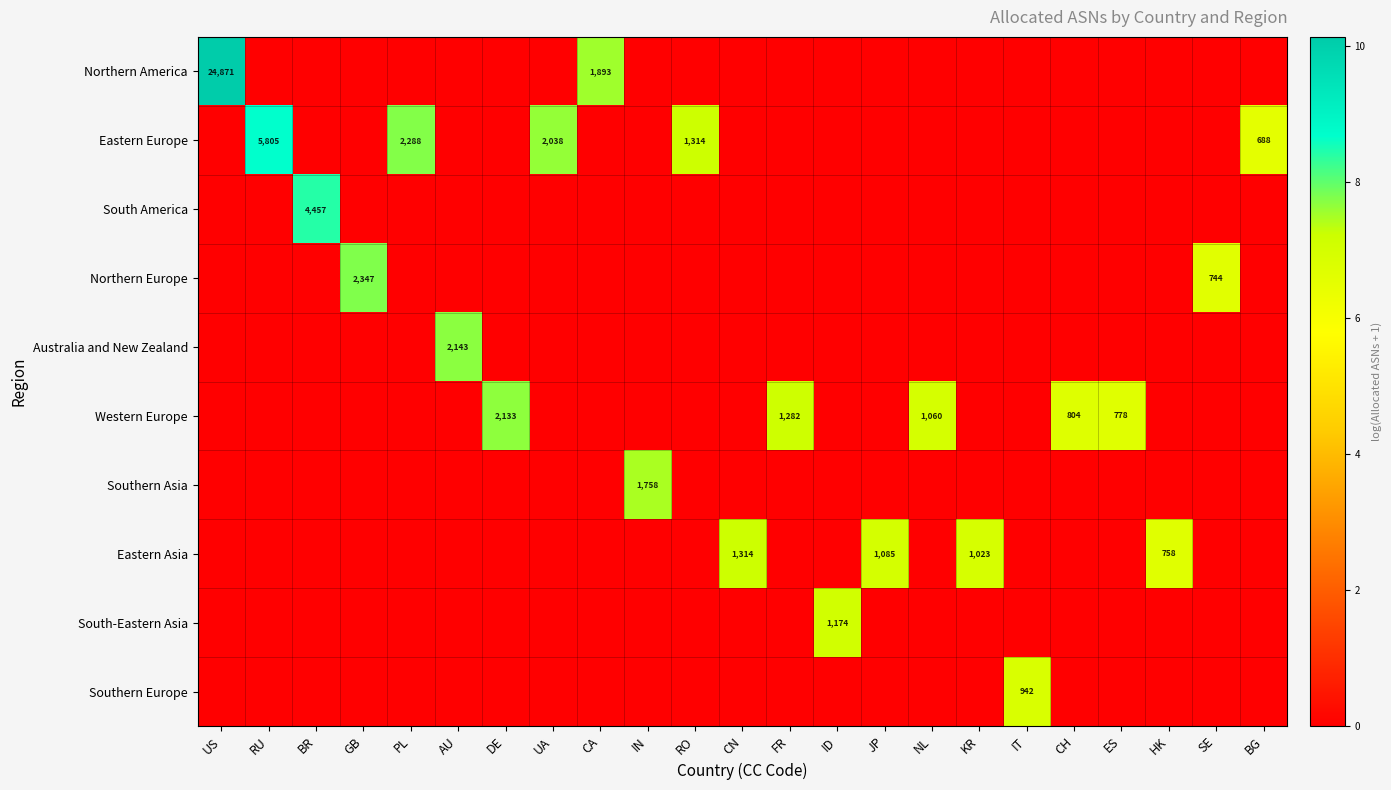

At BR, list the series in order from smallest to largest.

Northern America, Eastern Europe, Northern Europe, Australia and New Zealand, Western Europe, Southern Asia, Eastern Asia, South-Eastern Asia, Southern Europe, South America